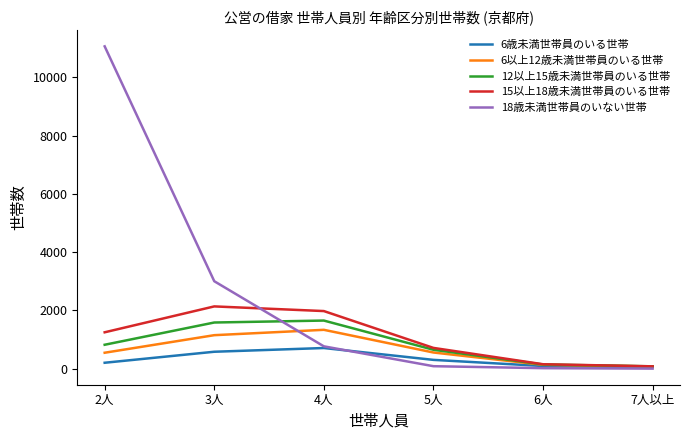

What is the spread (max minus min) of values at 3人?

2422